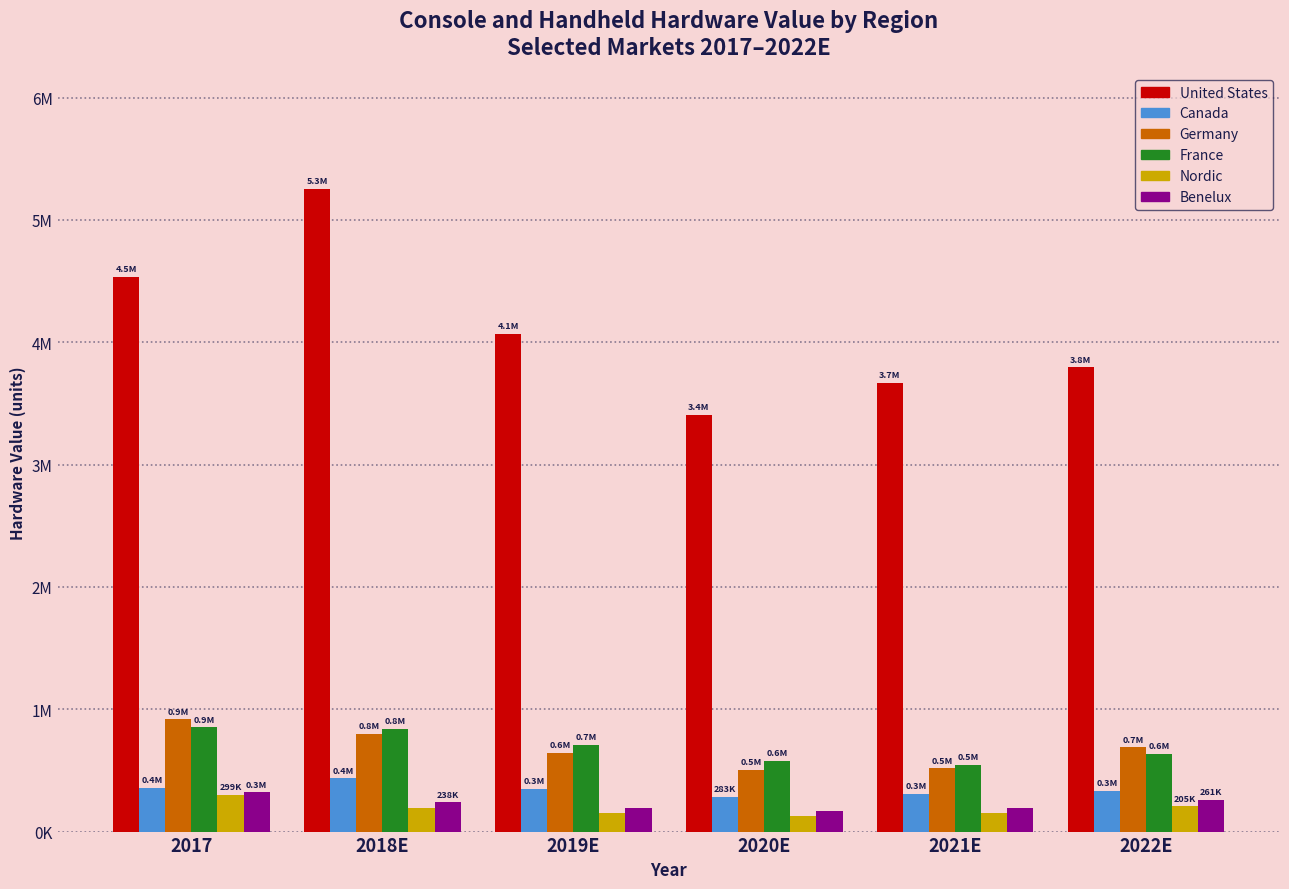

What are all the series names shown in the legend?

United States, Canada, Germany, France, Nordic, Benelux